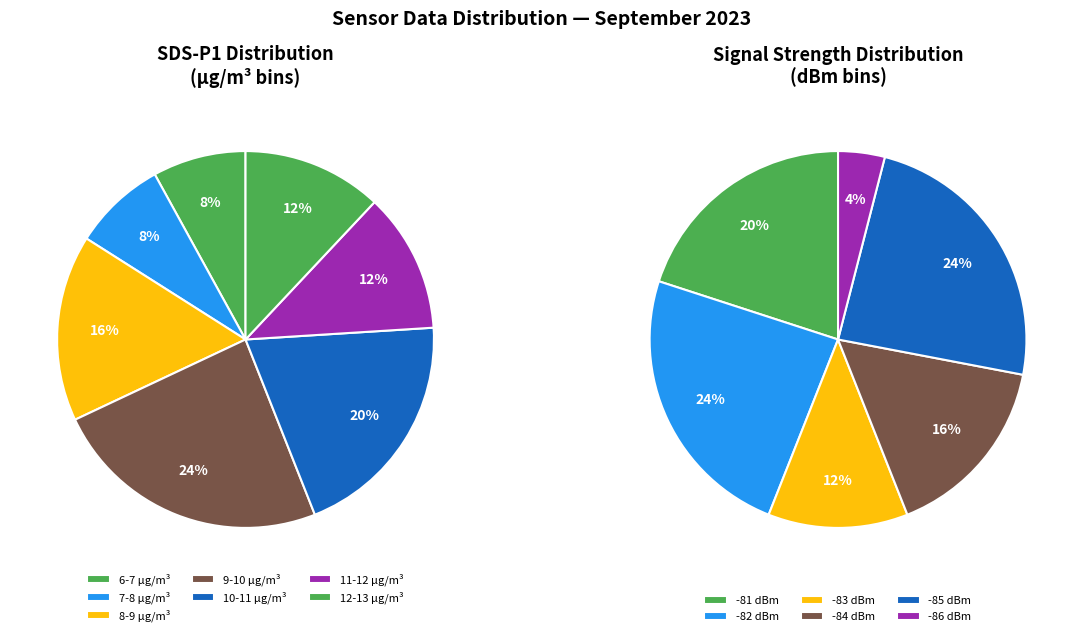

Does 16 account for over 50% of the chart?

No